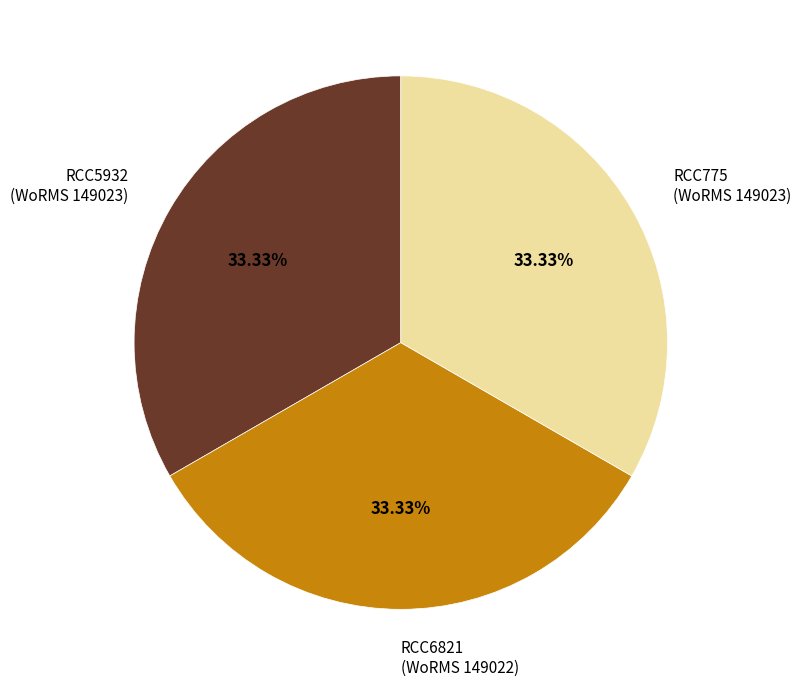

Is the sum of RCC775 (WoRMS 149023) and RCC6821 (WoRMS 149022) greater than half?

Yes